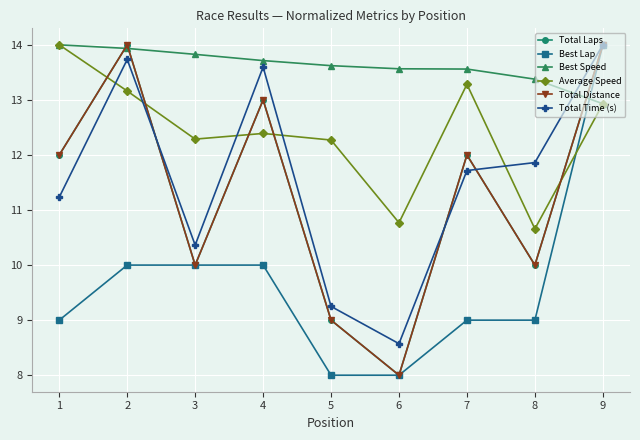

Read the Total Laps value at 8.

10.0